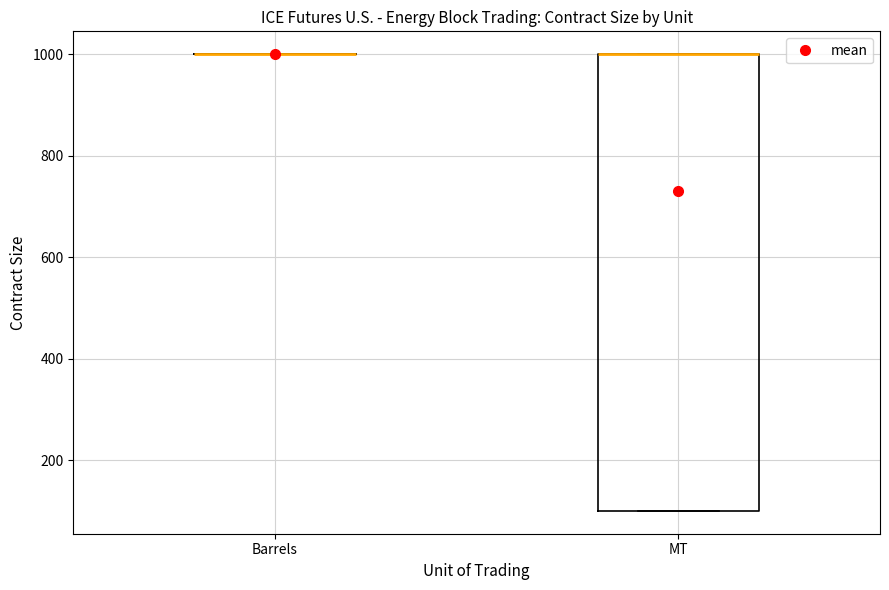

Where is the lower edge of the box for MT on the y-axis? The values are not printed on the chart, so give them approximately, as read against the axis.

100